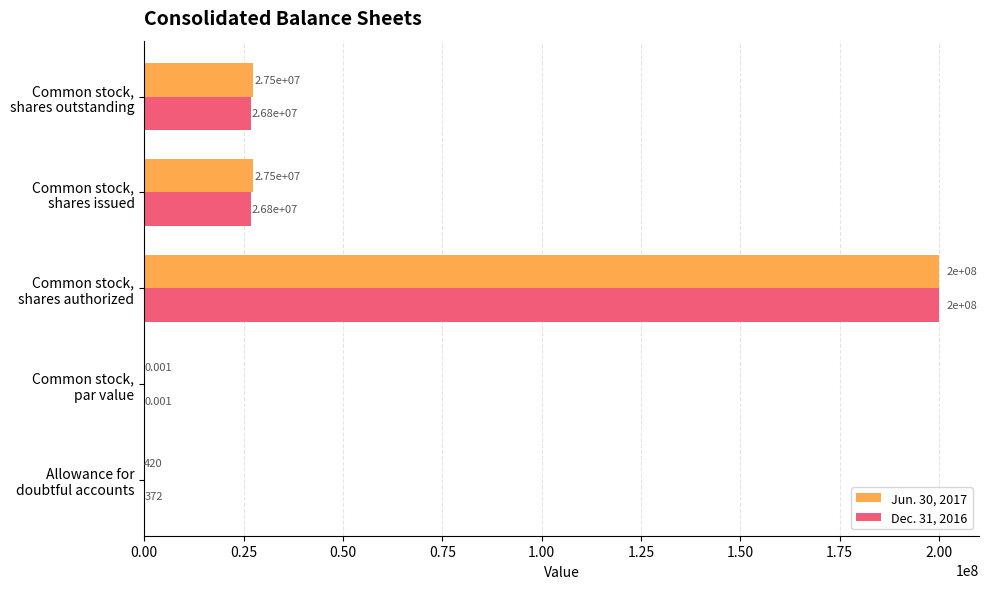

How many categories are shown in the chart?

5